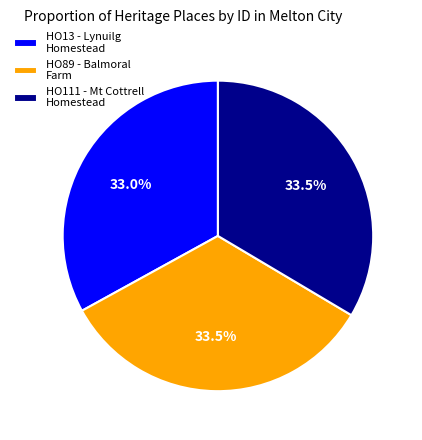

True or false: HO13 - Lynuilg Homestead accounts for 33% of the total.

True